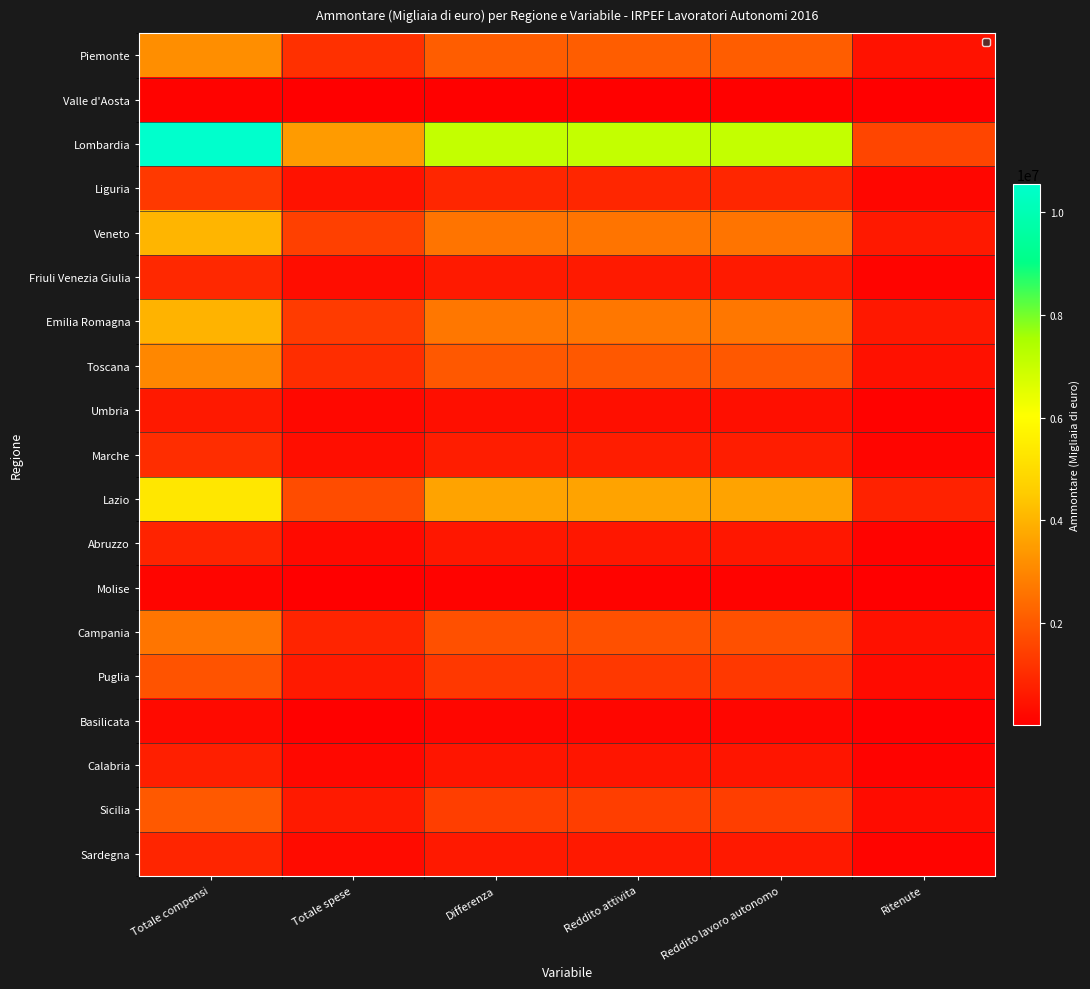

Reading left to right, transcribe all the data shown in this chart.

Piemonte: Totale compensi=3179692	Totale spese=1104388	Differenza=2075304	Reddito attivita=2075794	Reddito lavoro autonomo=2075727	Ritenute=437353
Valle d'Aosta: Totale compensi=107326	Totale spese=36139	Differenza=71187	Reddito attivita=71187	Reddito lavoro autonomo=71184	Ritenute=14815
Lombardia: Totale compensi=10547651	Totale spese=3460342	Differenza=7087309	Reddito attivita=7086378	Reddito lavoro autonomo=7086047	Ritenute=1575088
Liguria: Totale compensi=1305666	Totale spese=429244	Differenza=876421	Reddito attivita=876290	Reddito lavoro autonomo=876283	Ritenute=171327
Veneto: Totale compensi=4037078	Totale spese=1439649	Differenza=2597429	Reddito attivita=2597169	Reddito lavoro autonomo=2597107	Ritenute=587642
Friuli Venezia Giulia: Totale compensi=923460	Totale spese=318870	Differenza=604590	Reddito attivita=604747	Reddito lavoro autonomo=604722	Ritenute=122124
Emilia Romagna: Totale compensi=3990033	Totale spese=1333175	Differenza=2656858	Reddito attivita=2656221	Reddito lavoro autonomo=2656101	Ritenute=569600
Toscana: Totale compensi=3009639	Totale spese=1035999	Differenza=1973641	Reddito attivita=1973809	Reddito lavoro autonomo=1973746	Ritenute=406234
Umbria: Totale compensi=573400	Totale spese=200462	Differenza=372938	Reddito attivita=373286	Reddito lavoro autonomo=373269	Ritenute=81836
Marche: Totale compensi=1023444	Totale spese=349123	Differenza=674320	Reddito attivita=674517	Reddito lavoro autonomo=674491	Ritenute=144046
Lazio: Totale compensi=5337552	Totale spese=1710803	Differenza=3626749	Reddito attivita=3626270	Reddito lavoro autonomo=3626139	Ritenute=788794
Abruzzo: Totale compensi=804810	Totale spese=260867	Differenza=543943	Reddito attivita=543987	Reddito lavoro autonomo=543942	Ritenute=117249
Molise: Totale compensi=139745	Totale spese=40922	Differenza=98823	Reddito attivita=98862	Reddito lavoro autonomo=98862	Ritenute=21231
Campania: Totale compensi=2611793	Totale spese=823829	Differenza=1787964	Reddito attivita=1788328	Reddito lavoro autonomo=1788301	Ritenute=410947
Puglia: Totale compensi=1879702	Totale spese=601338	Differenza=1278364	Reddito attivita=1278370	Reddito lavoro autonomo=1278284	Ritenute=280764
Basilicata: Totale compensi=246382	Totale spese=72552	Differenza=173830	Reddito attivita=173810	Reddito lavoro autonomo=173798	Ritenute=37142
Calabria: Totale compensi=723711	Totale spese=218214	Differenza=505497	Reddito attivita=505540	Reddito lavoro autonomo=505523	Ritenute=108950
Sicilia: Totale compensi=1999622	Totale spese=592635	Differenza=1406987	Reddito attivita=1407485	Reddito lavoro autonomo=1407419	Ritenute=298591
Sardegna: Totale compensi=853753	Totale spese=278690	Differenza=575063	Reddito attivita=575116	Reddito lavoro autonomo=575097	Ritenute=119171